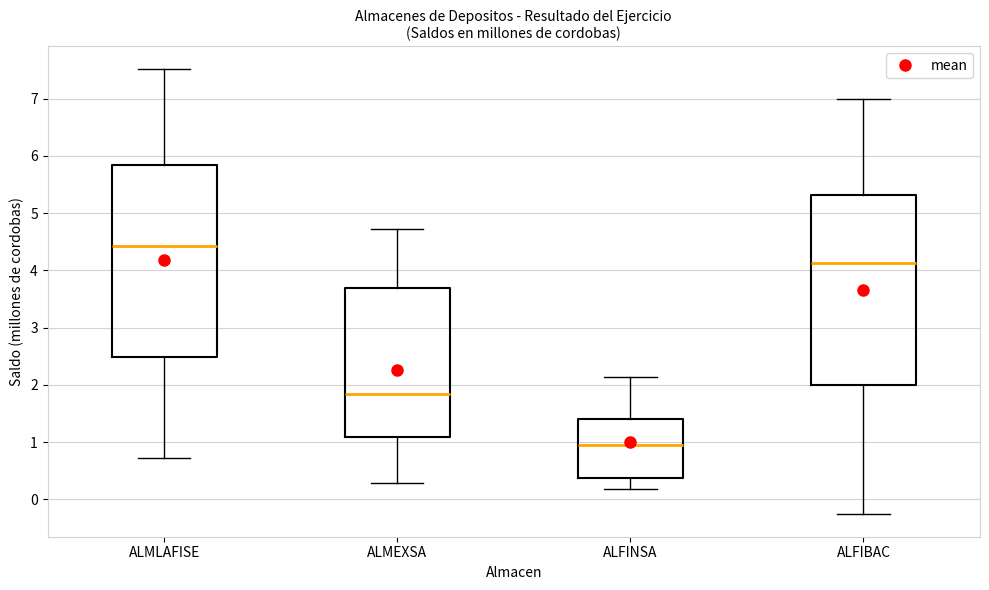

Reading left to right, transcribe this box plot: for each box, give where its median line is, the range the box spans, and where its two whiskers end, as read against the y-axis. The values are not printed on the chart, so give them approximately, as read against the axis.

ALMLAFISE: median 4.4, box 2.5 to 5.8, whiskers 0.7 to 7.5
ALMEXSA: median 1.8, box 1.1 to 3.7, whiskers 0.3 to 4.7
ALFINSA: median 0.9, box 0.4 to 1.4, whiskers 0.2 to 2.1
ALFIBAC: median 4.1, box 2.0 to 5.3, whiskers -0.3 to 7.0